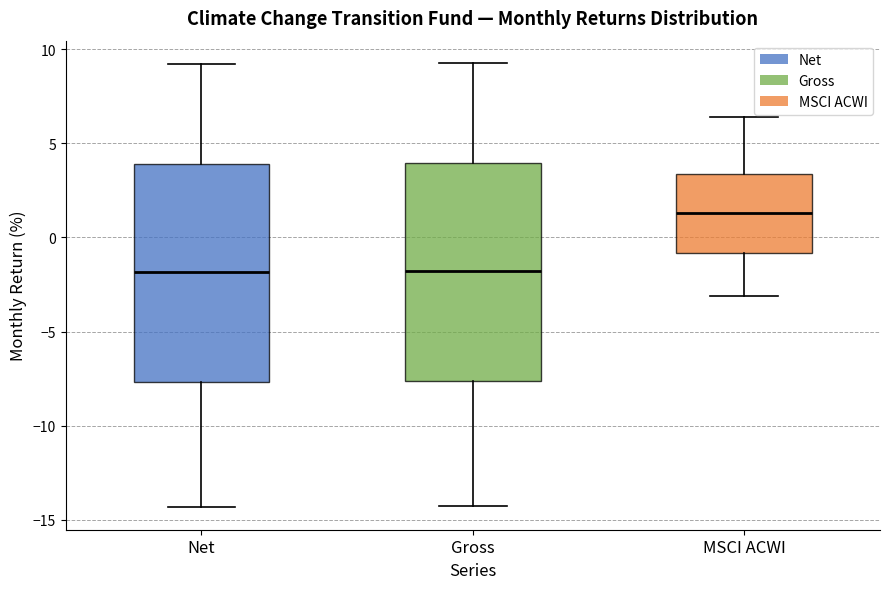

Reading left to right, read every box against the y-axis: the position of its median line, the range the box covers, and the ends of its whiskers. The values are not printed on the chart, so give them approximately, as read against the axis.

Net: median -2.0, box -7.5 to 4.0, whiskers -14.5 to 9.0
Gross: median -2.0, box -7.5 to 4.0, whiskers -14.5 to 9.5
MSCI ACWI: median 1.5, box -1.0 to 3.5, whiskers -3.0 to 6.5